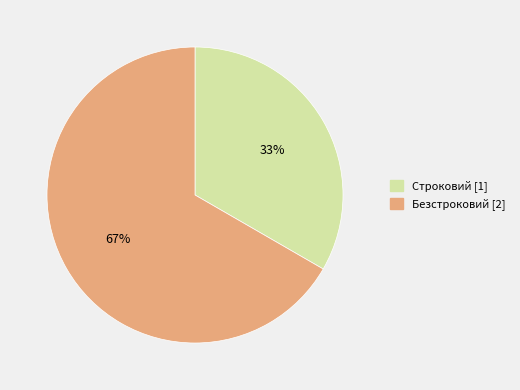

Between Безстроковий and Строковий, which is larger?

Безстроковий